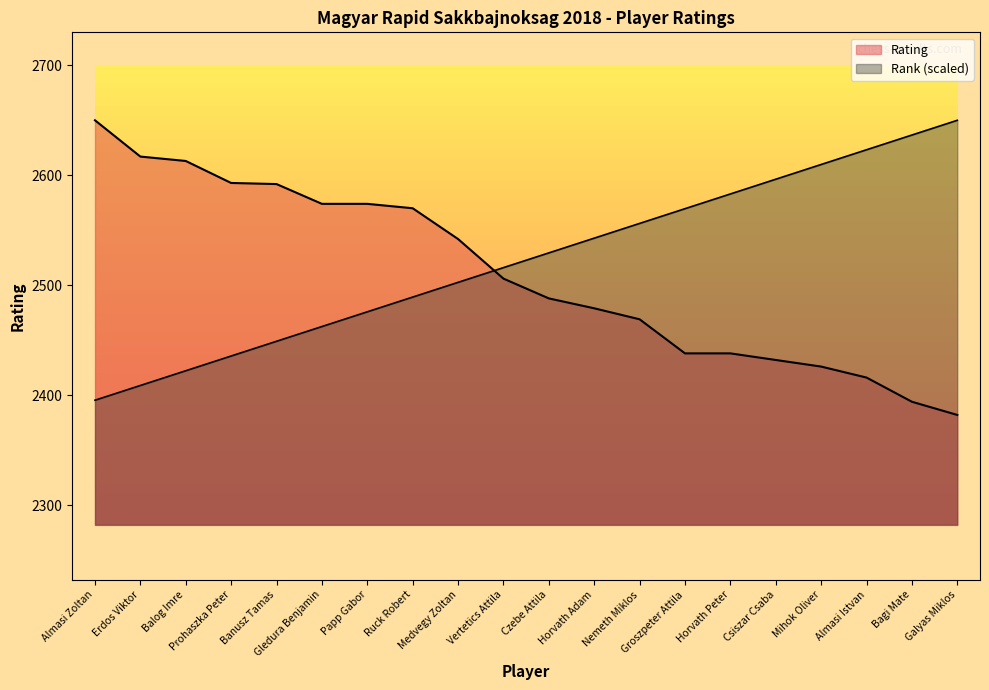

Which has a higher value, Almasi Zoltan or Bagi Mate?

Almasi Zoltan